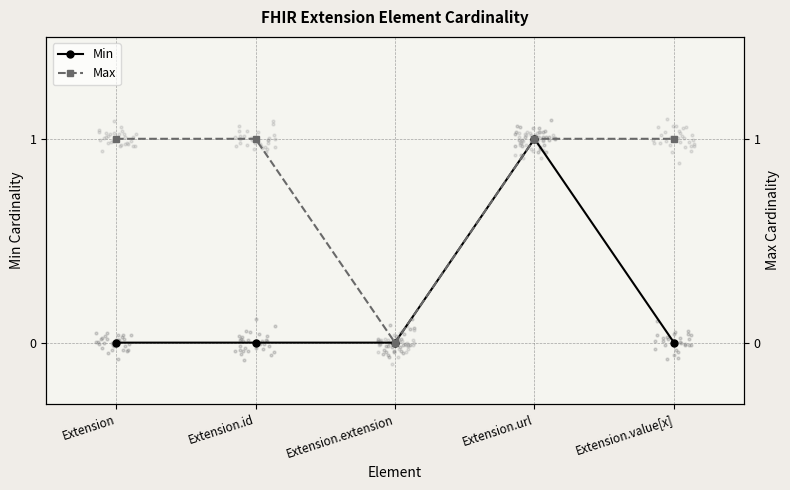

Which series reaches the minimum Y coordinate?

Min